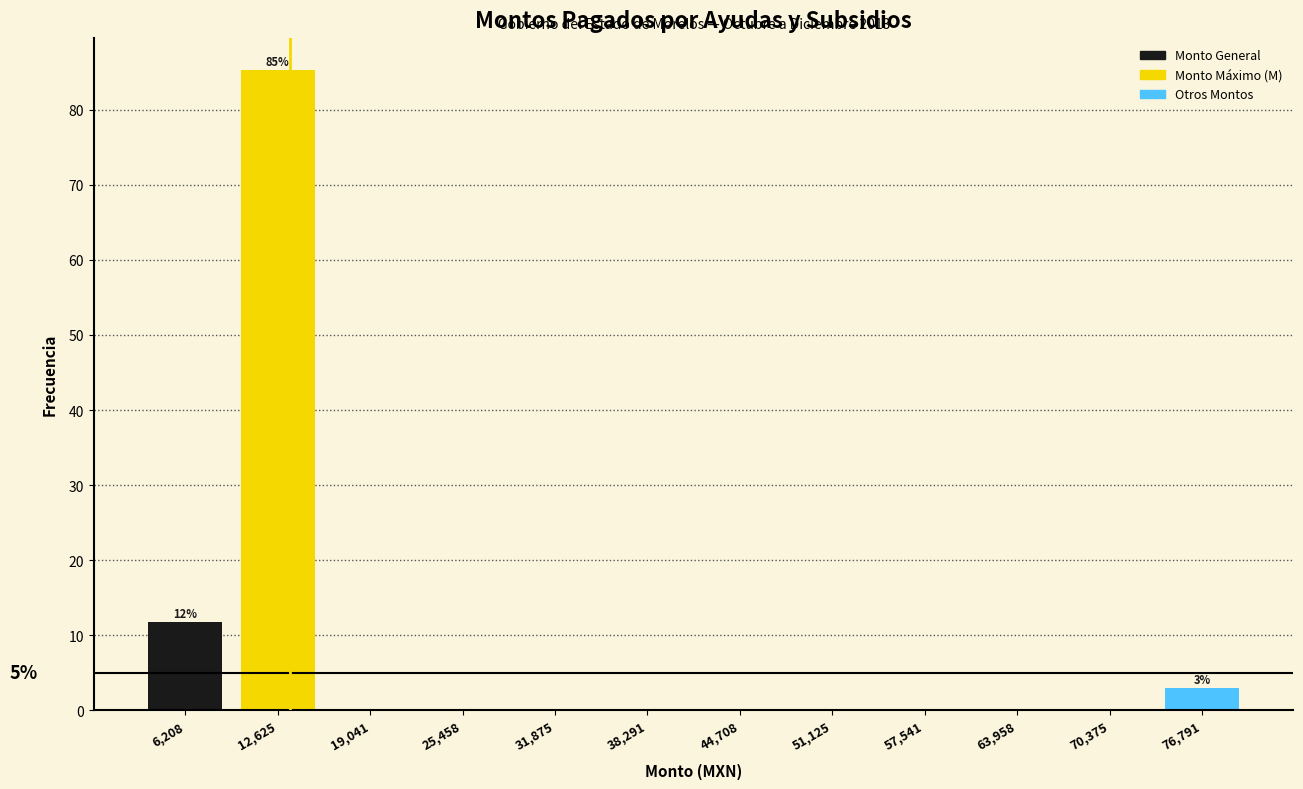

Which range on the x-axis has the tallest bar?

9000 to 16000